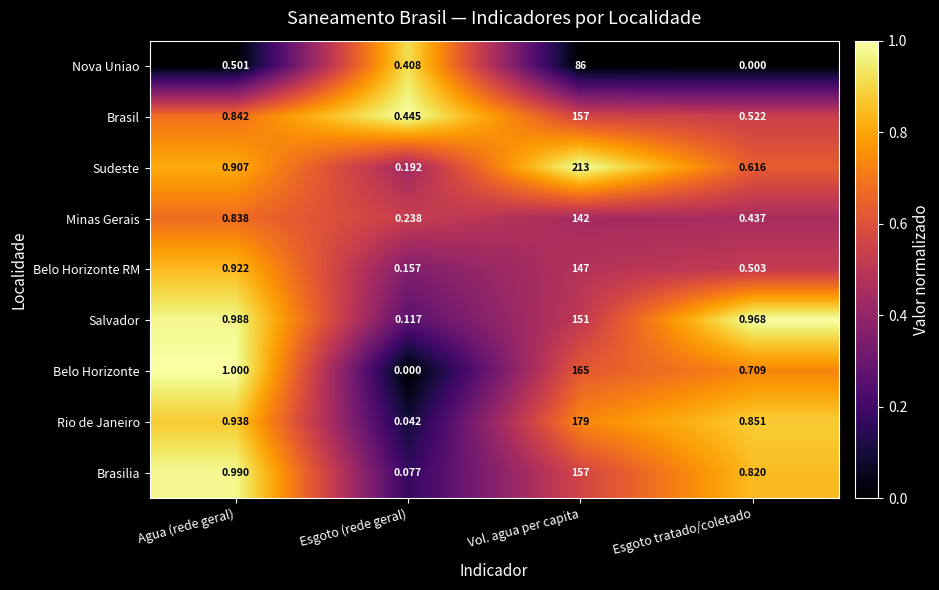

Where is Belo Horizonte nearest to the value 82?

Agua (rede geral)